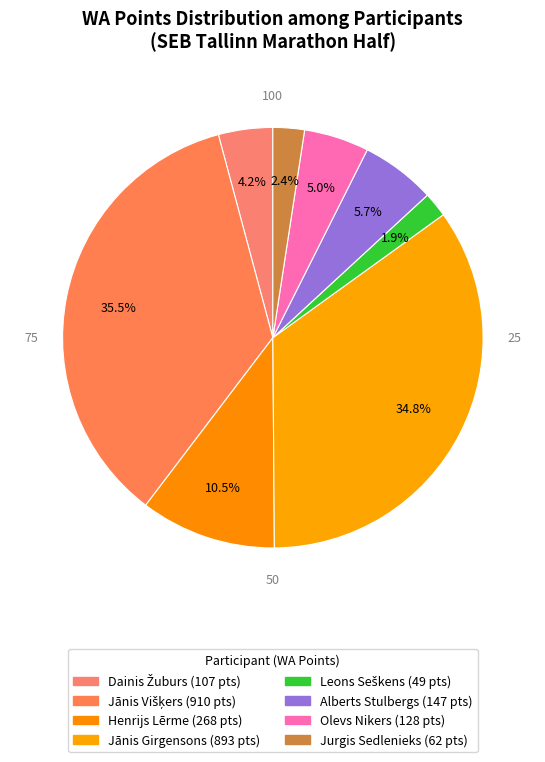

How many segments does this pie chart have?

8